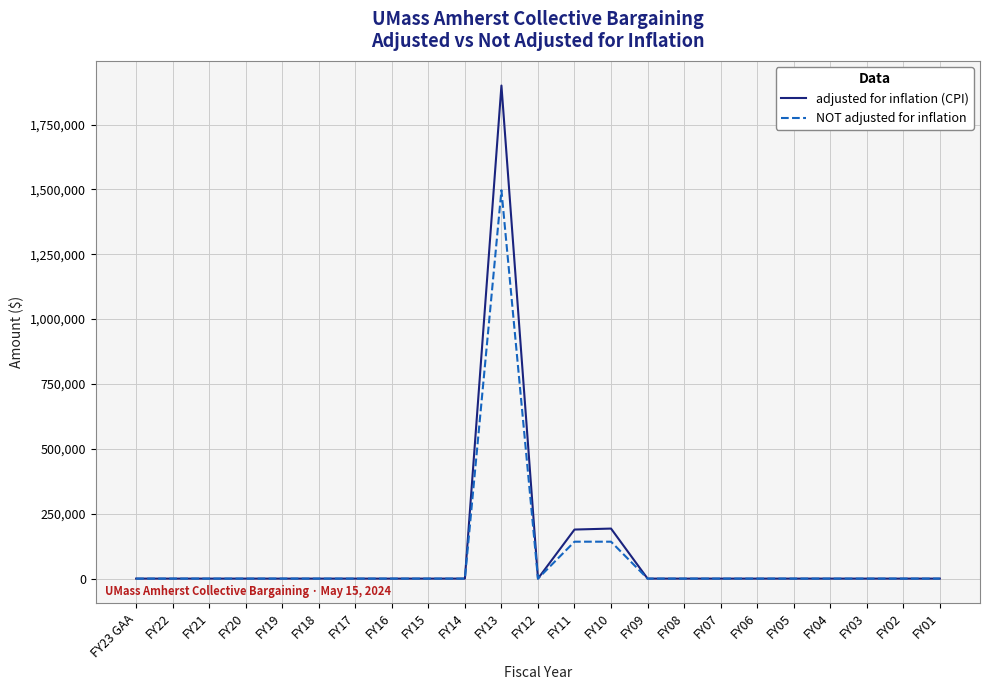

At which label does NOT adjusted for inflation reach its peak?

FY13